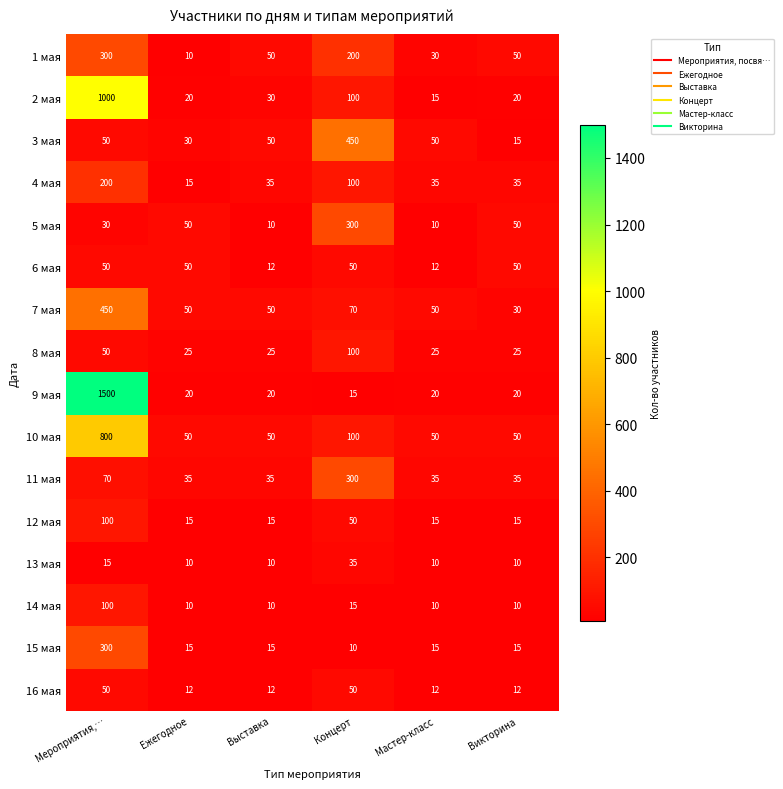

What is the sum of all 1 мая values?

640